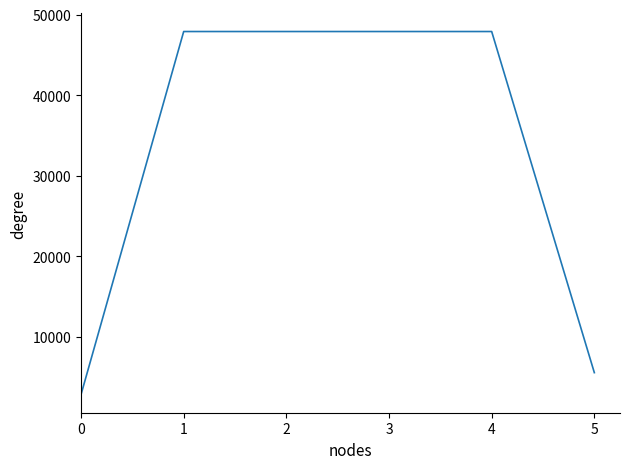

What is the sum of the values at 0 and 3?

50710.2